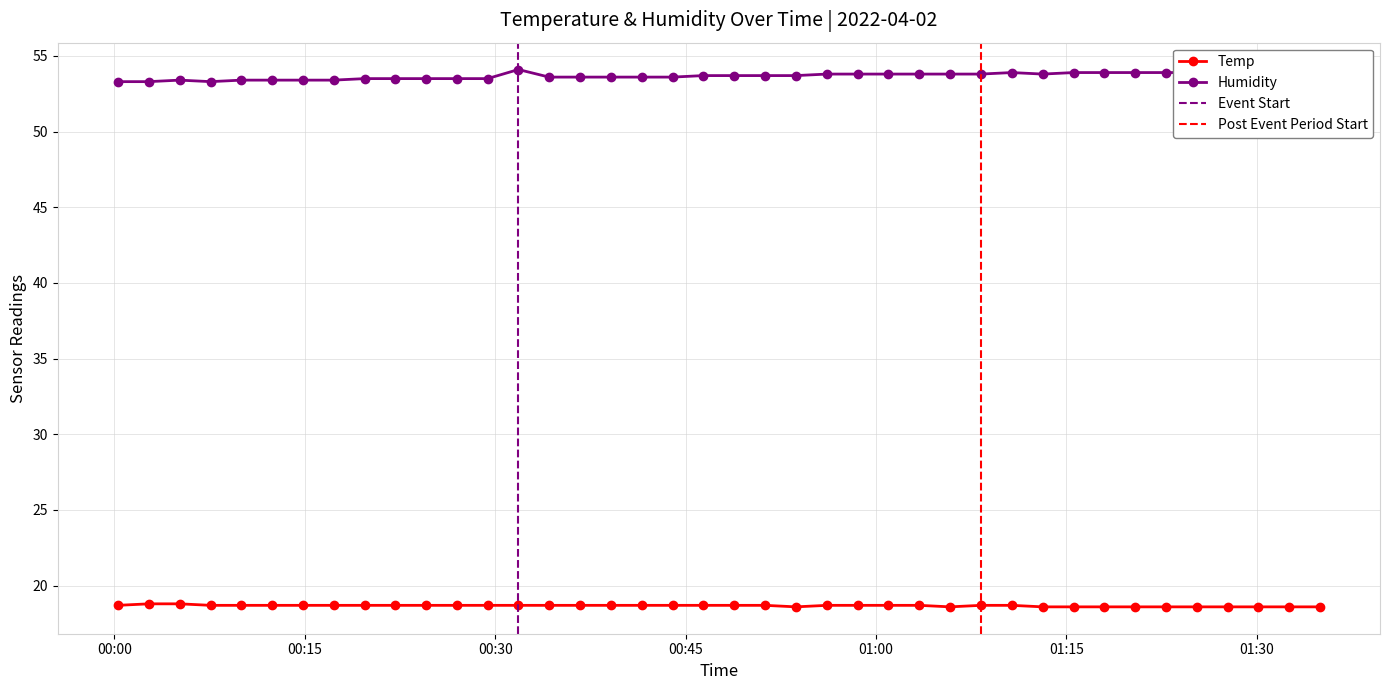

Reading left to right, transcribe all the data shown in this chart.

Temp: 2022/04/02 00:00:17=18.7	2022/04/02 00:02:43=18.8	2022/04/02 00:05:09=18.8	2022/04/02 00:07:35=18.7	2022/04/02 00:10:01=18.7	2022/04/02 00:12:26=18.7	2022/04/02 00:14:51=18.7	2022/04/02 00:17:17=18.7	2022/04/02 00:19:43=18.7	2022/04/02 00:22:08=18.7	2022/04/02 00:24:33=18.7	2022/04/02 00:26:59=18.7	2022/04/02 00:29:24=18.7	2022/04/02 00:31:50=18.7	2022/04/02 00:34:15=18.7	2022/04/02 00:36:41=18.7	2022/04/02 00:39:07=18.7	2022/04/02 00:41:32=18.7	2022/04/02 00:43:59=18.7	2022/04/02 00:46:24=18.7	2022/04/02 00:48:50=18.7	2022/04/02 00:51:16=18.7	2022/04/02 00:53:42=18.6	2022/04/02 00:56:08=18.7	2022/04/02 00:58:33=18.7	2022/04/02 01:00:59=18.7	2022/04/02 01:03:25=18.7	2022/04/02 01:05:50=18.6	2022/04/02 01:08:16=18.7	2022/04/02 01:10:42=18.7	2022/04/02 01:13:08=18.6	2022/04/02 01:15:34=18.6	2022/04/02 01:17:59=18.6	2022/04/02 01:20:25=18.6	2022/04/02 01:22:50=18.6	2022/04/02 01:25:15=18.6	2022/04/02 01:27:42=18.6	2022/04/02 01:30:07=18.6	2022/04/02 01:32:33=18.6	2022/04/02 01:34:58=18.6
Humidity: 2022/04/02 00:00:17=53.3	2022/04/02 00:02:43=53.3	2022/04/02 00:05:09=53.4	2022/04/02 00:07:35=53.3	2022/04/02 00:10:01=53.4	2022/04/02 00:12:26=53.4	2022/04/02 00:14:51=53.4	2022/04/02 00:17:17=53.4	2022/04/02 00:19:43=53.5	2022/04/02 00:22:08=53.5	2022/04/02 00:24:33=53.5	2022/04/02 00:26:59=53.5	2022/04/02 00:29:24=53.5	2022/04/02 00:31:50=54.1	2022/04/02 00:34:15=53.6	2022/04/02 00:36:41=53.6	2022/04/02 00:39:07=53.6	2022/04/02 00:41:32=53.6	2022/04/02 00:43:59=53.6	2022/04/02 00:46:24=53.7	2022/04/02 00:48:50=53.7	2022/04/02 00:51:16=53.7	2022/04/02 00:53:42=53.7	2022/04/02 00:56:08=53.8	2022/04/02 00:58:33=53.8	2022/04/02 01:00:59=53.8	2022/04/02 01:03:25=53.8	2022/04/02 01:05:50=53.8	2022/04/02 01:08:16=53.8	2022/04/02 01:10:42=53.9	2022/04/02 01:13:08=53.8	2022/04/02 01:15:34=53.9	2022/04/02 01:17:59=53.9	2022/04/02 01:20:25=53.9	2022/04/02 01:22:50=53.9	2022/04/02 01:25:15=53.9	2022/04/02 01:27:42=53.9	2022/04/02 01:30:07=54.0	2022/04/02 01:32:33=53.9	2022/04/02 01:34:58=53.9